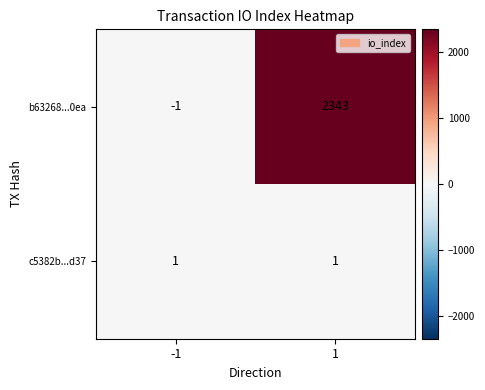

Which label corresponds to the smallest value in the chart?

-1